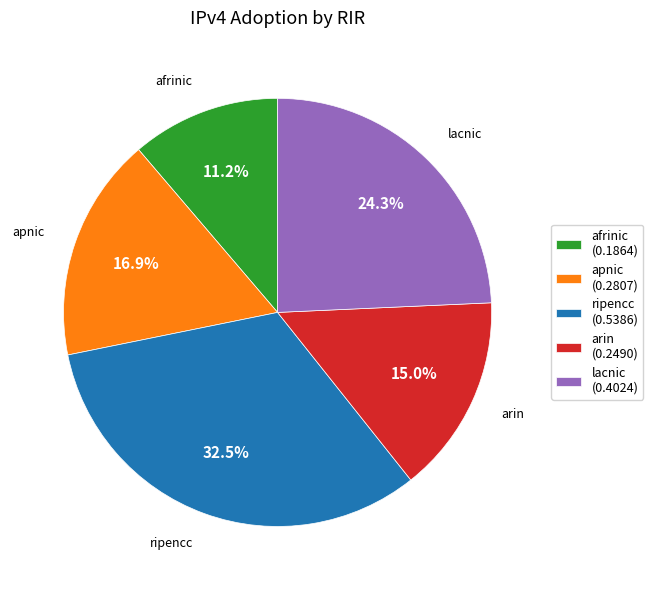

To the nearest percent, what is the difference between the largest and smallest slice percentages?

21%